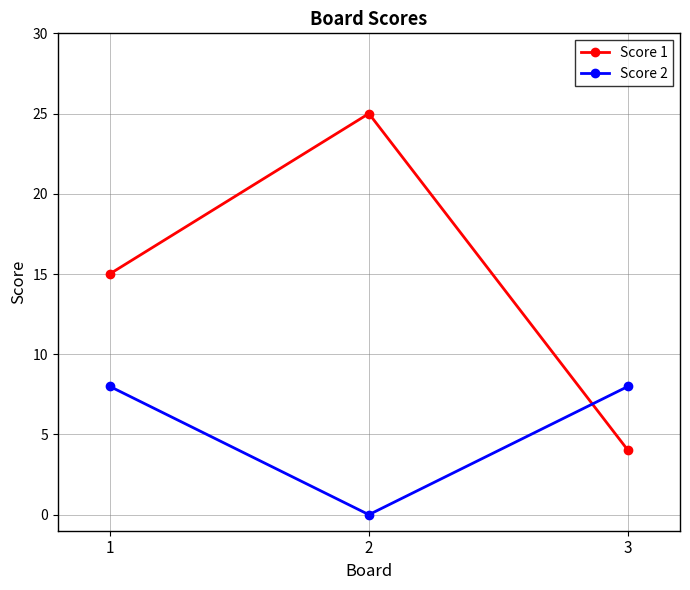

Which series has the largest range (max minus min)?

Score 1